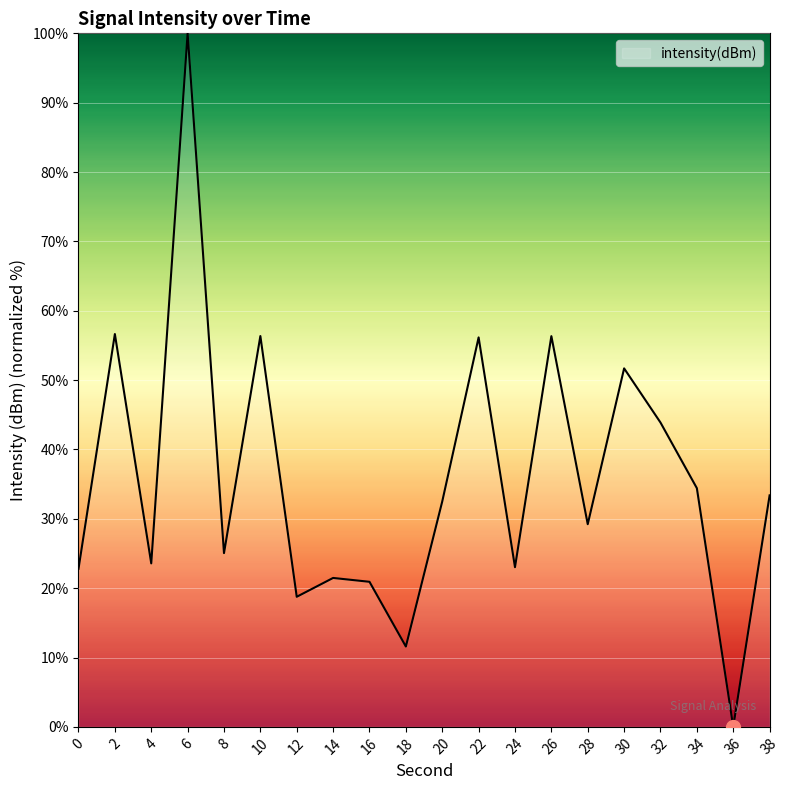

What is the maximum value shown in the chart?

100.0